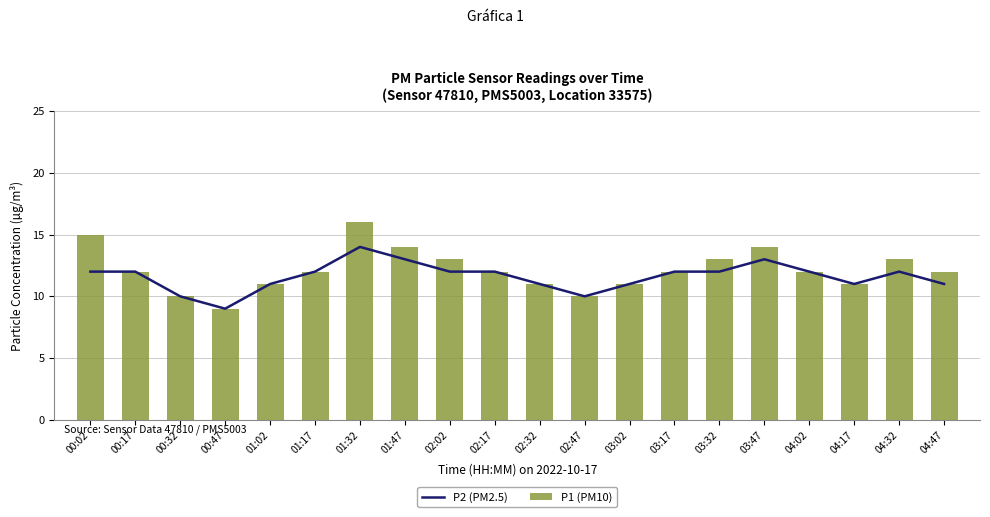

Reading left to right, what are all the values shown in this chart?

P2 (PM2.5): 00:02=12	00:17=12	00:32=10	00:47=9	01:02=11	01:17=12	01:32=14	01:47=13	02:02=12	02:17=12	02:32=11	02:47=10	03:02=11	03:17=12	03:32=12	03:47=13	04:02=12	04:17=11	04:32=12	04:47=11
P1 (PM10): 00:02=15	00:17=12	00:32=10	00:47=9	01:02=11	01:17=12	01:32=16	01:47=14	02:02=13	02:17=12	02:32=11	02:47=10	03:02=11	03:17=12	03:32=13	03:47=14	04:02=12	04:17=11	04:32=13	04:47=12